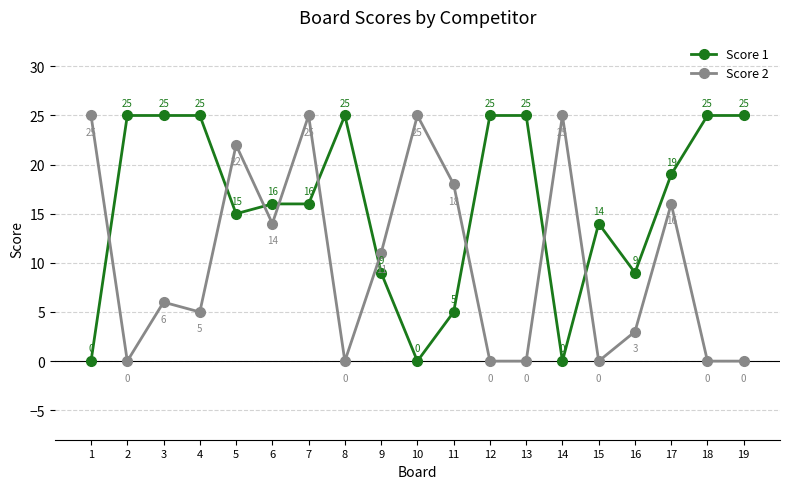

Where do Score 1 and Score 2 first cross each other?

1 and 2